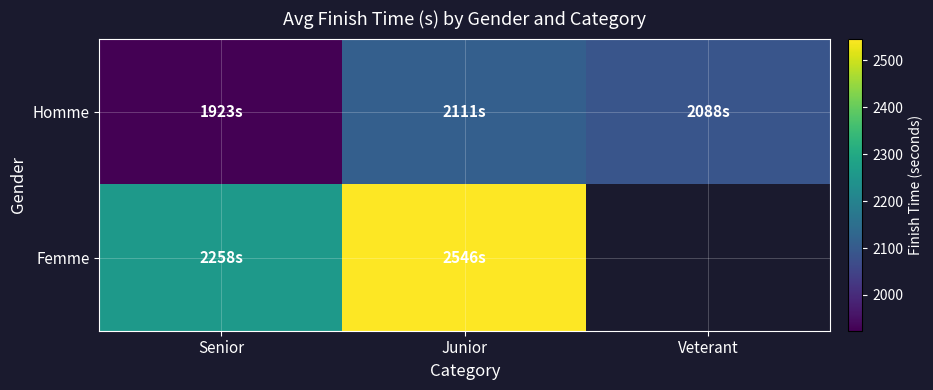

How many positive values does the Femme series have?

2